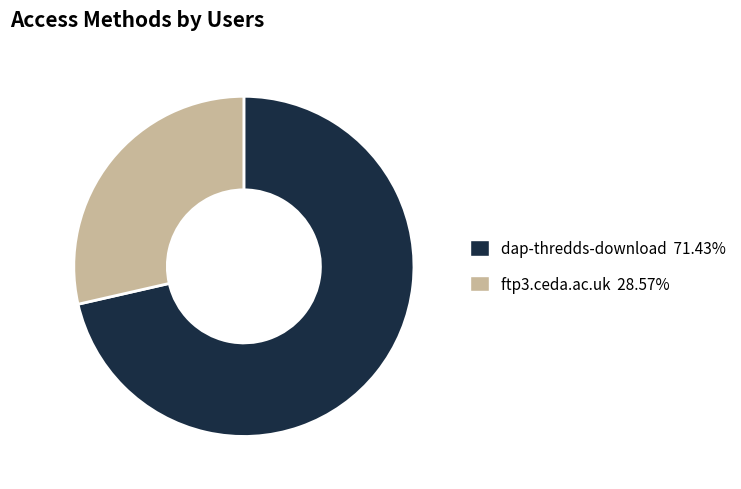

Which slice is the smallest?

ftp3.ceda.ac.uk